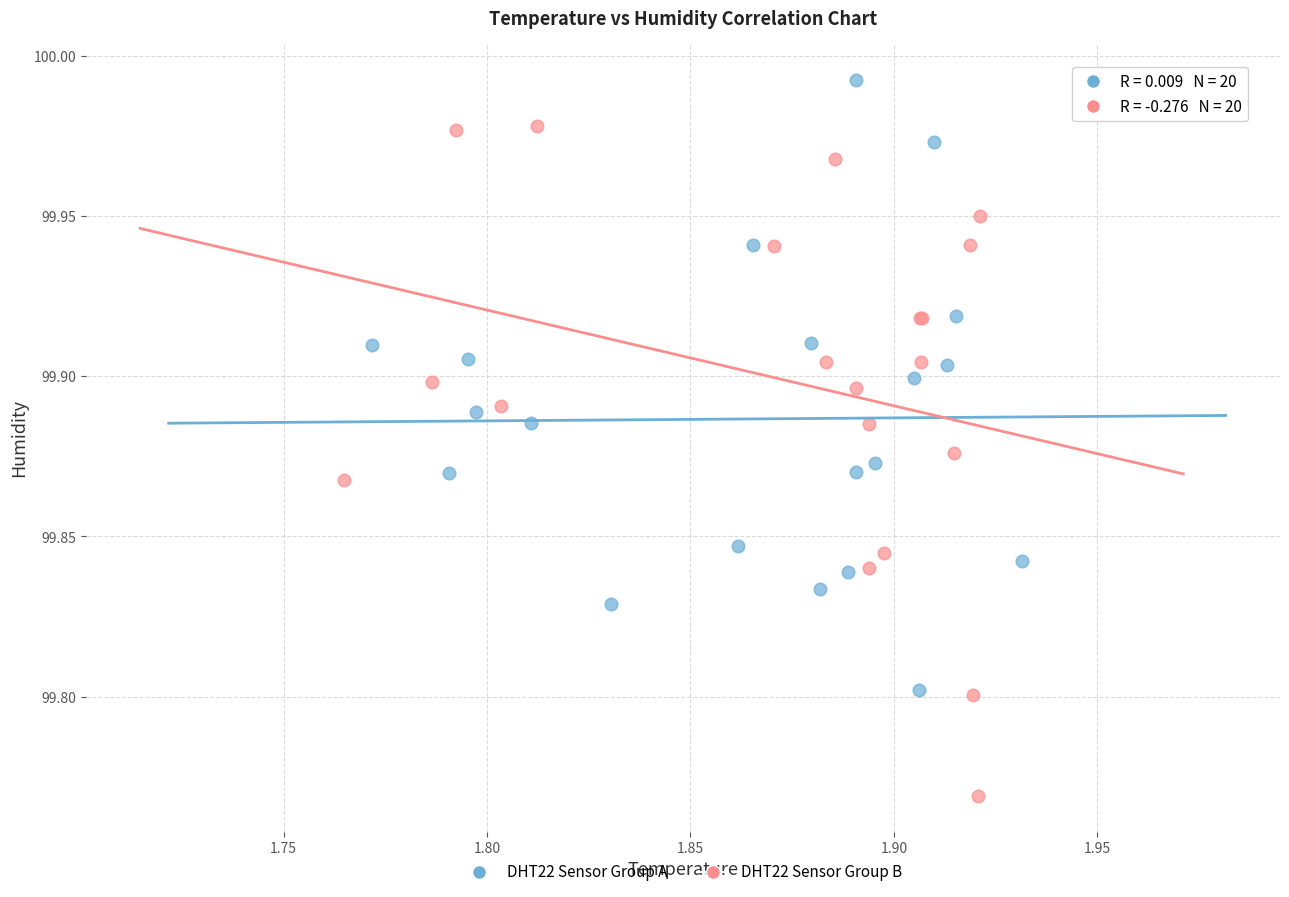

Which series has the widest spread of Y values?

DHT22 Sensor Group B